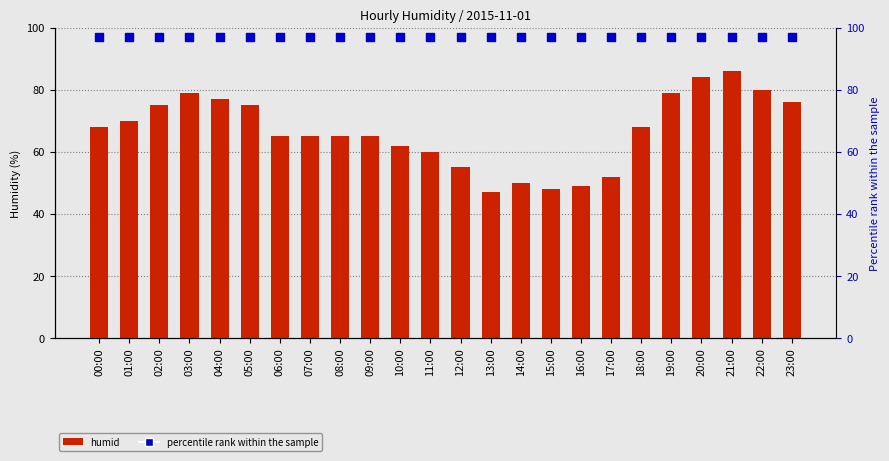

Is the value of percentile rank within the sample at 08:00 greater than the value of humid at 10:00?

Yes